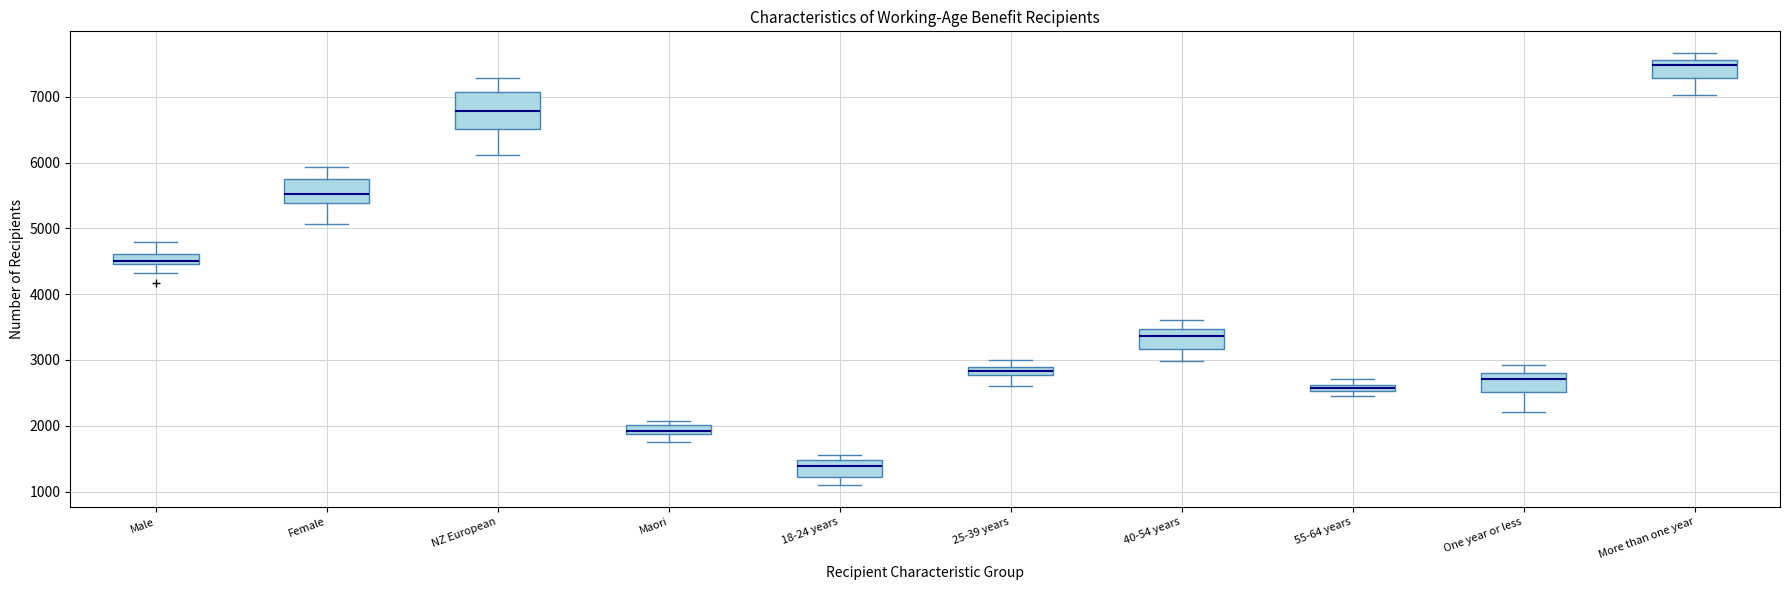

Which box's median line is the lowest?

18-24 years